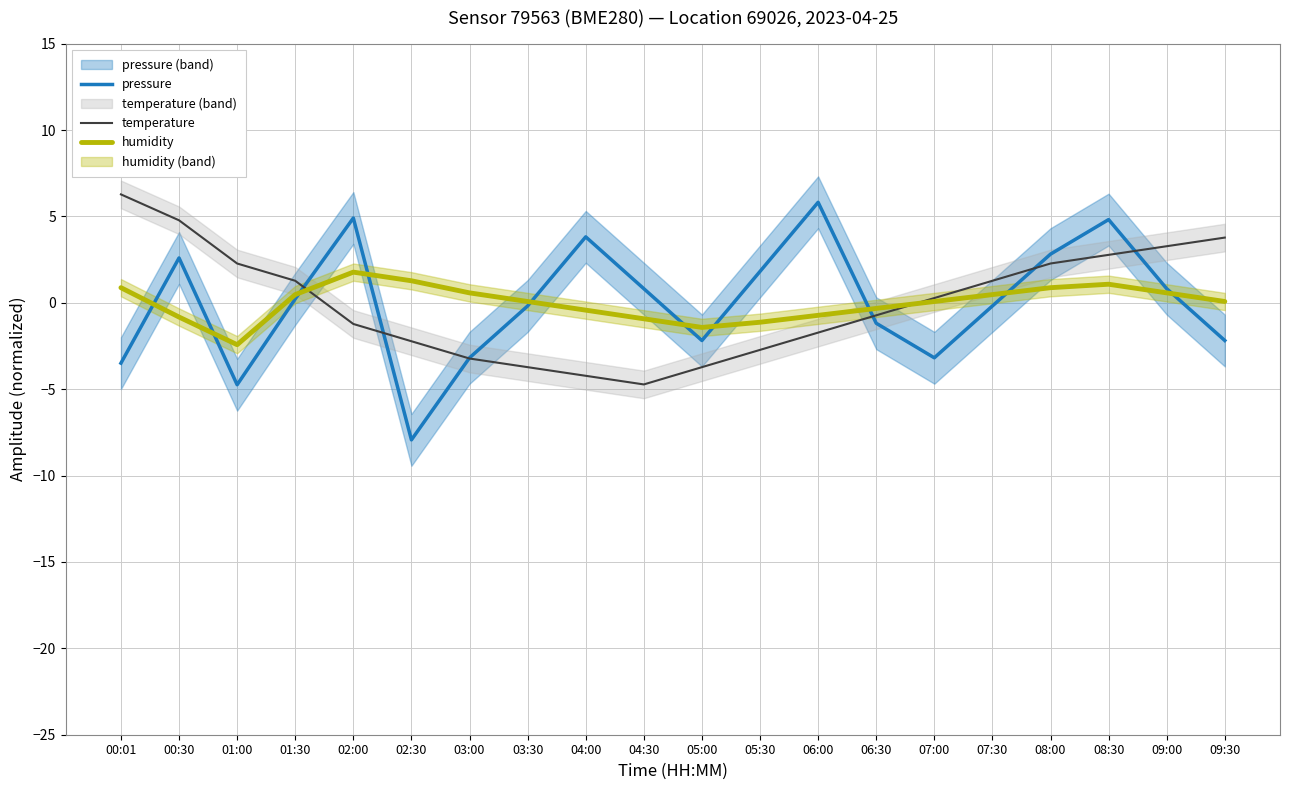

True or false: temperature has more than 0 interior local peaks.

False